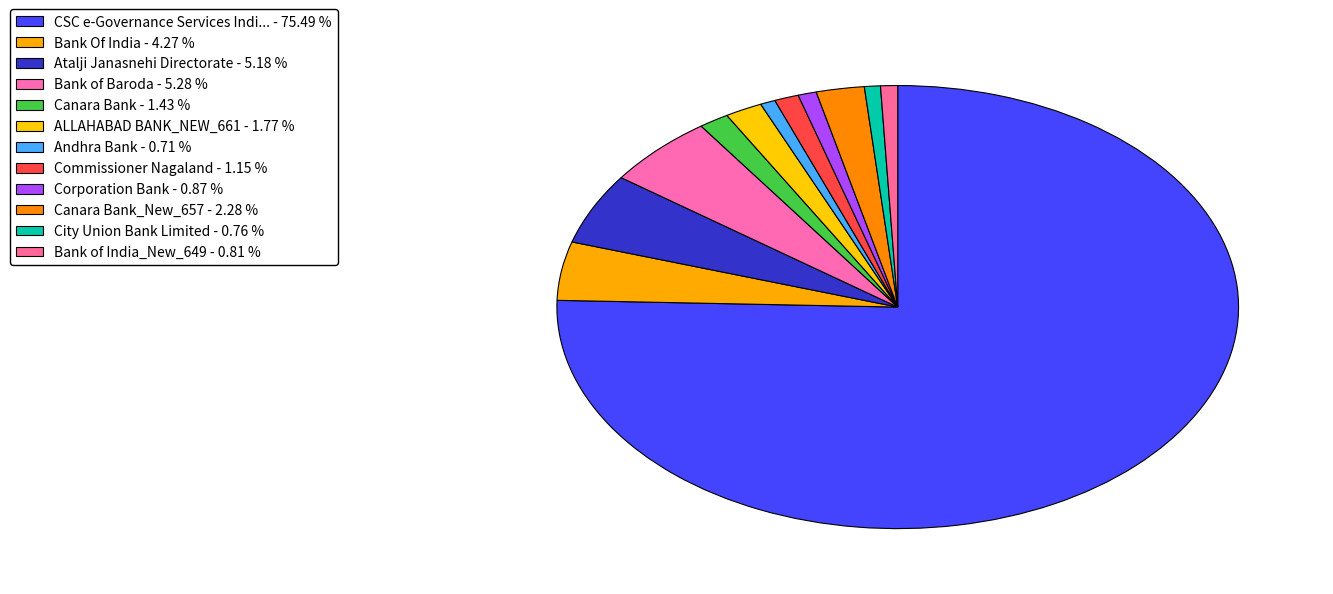

Which slice represents more than half of the pie?

CSC e-Governance Services India Limited